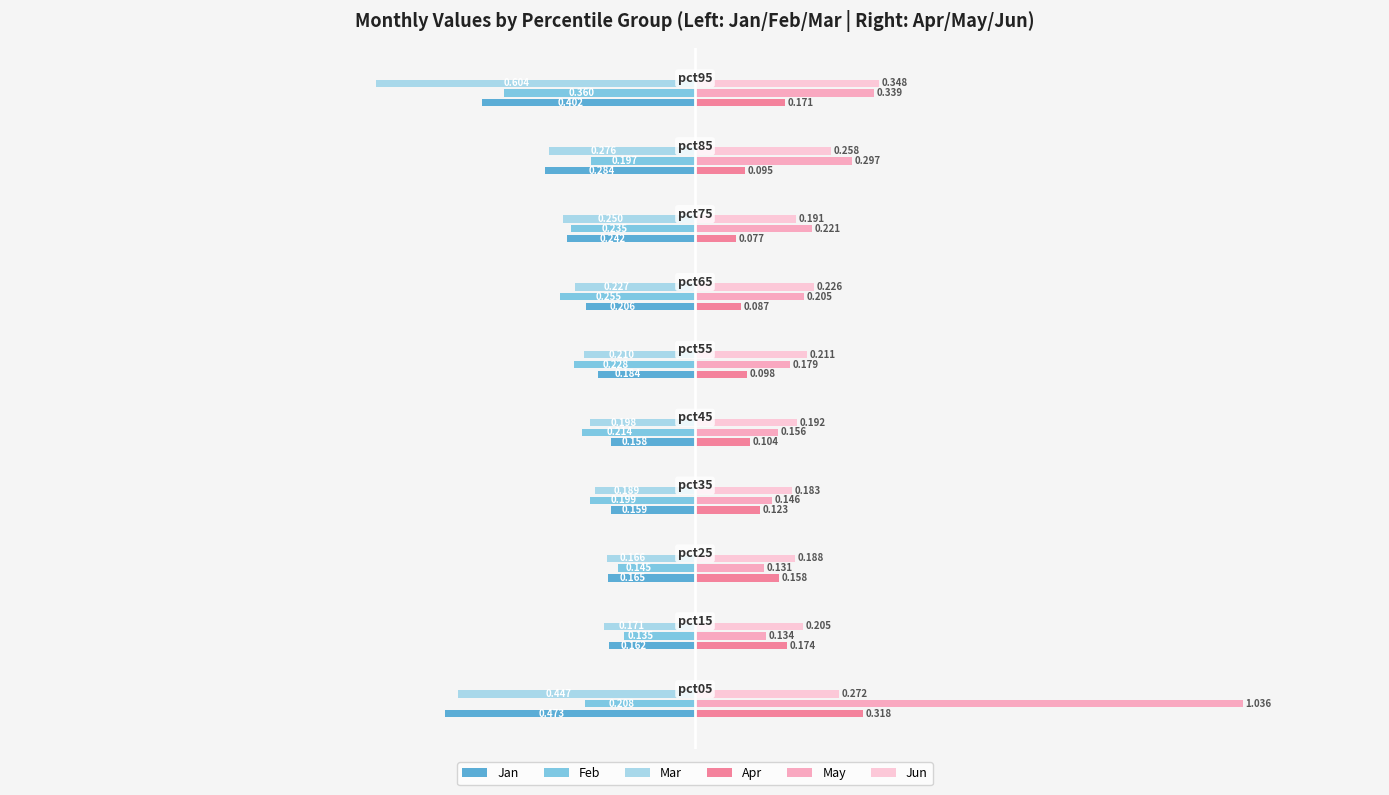

Rank the series by their maximum value, from highest to lowest.

May, Jun, Apr, Feb, Jan, Mar